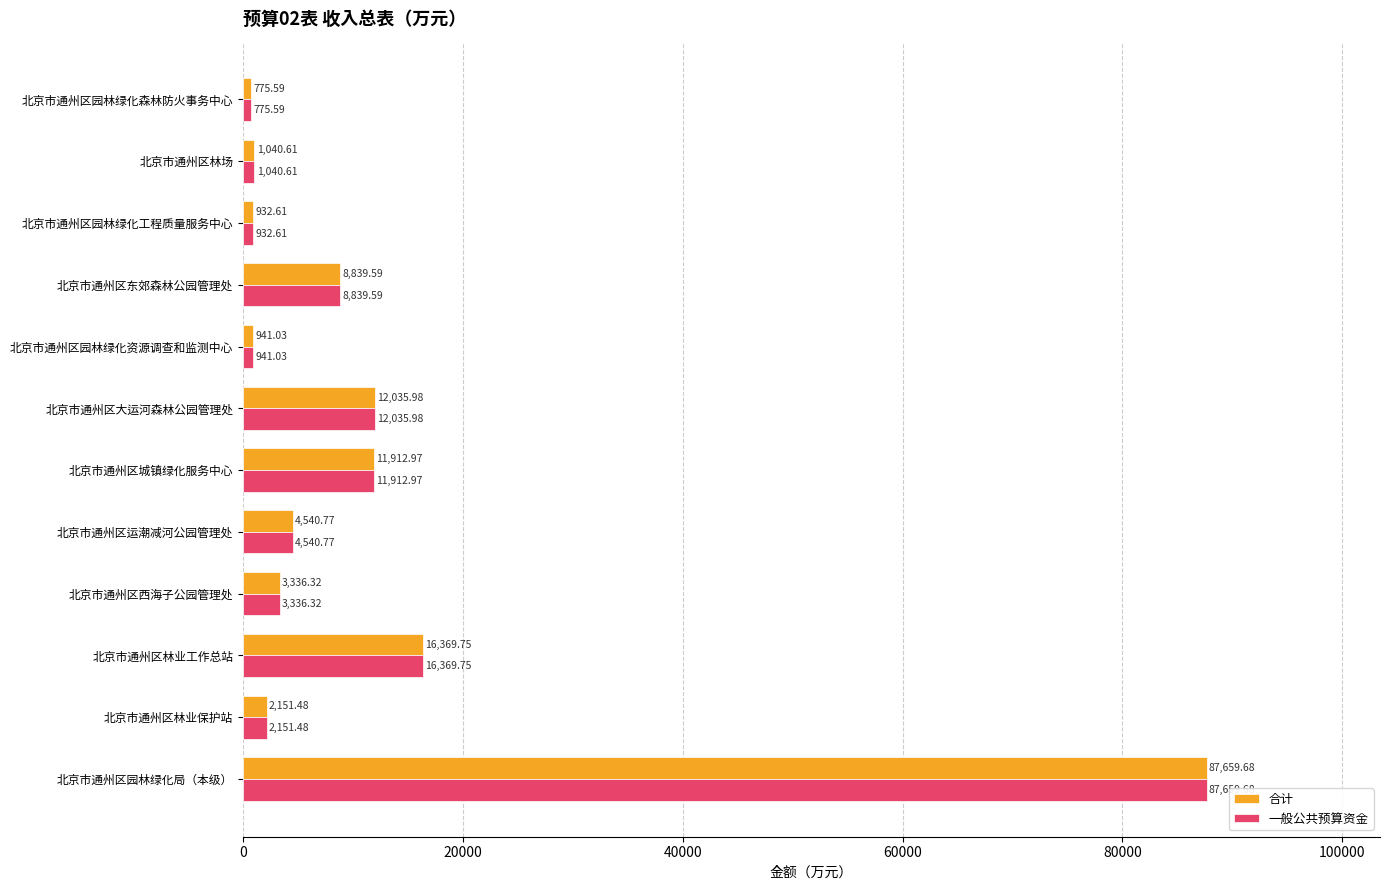

What is the average value of the 合计 series?

12544.7